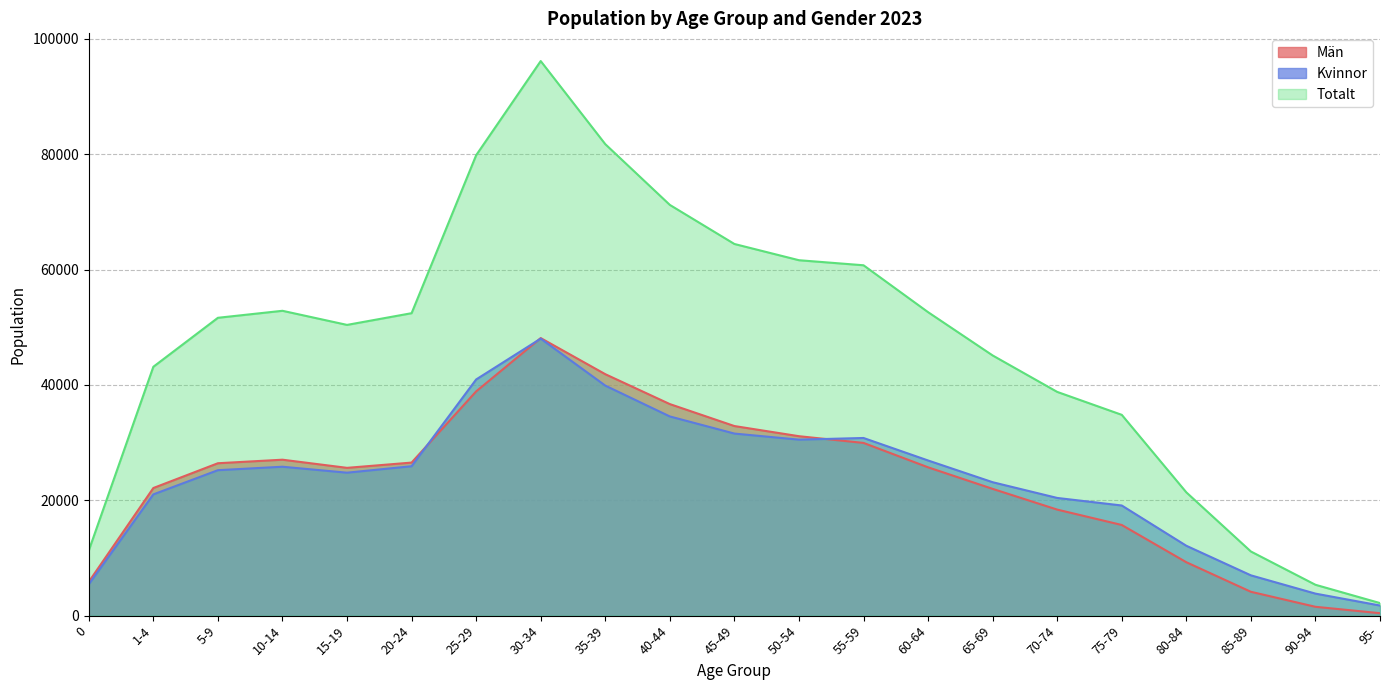

True or false: Män and Totalt cross at least once.

False